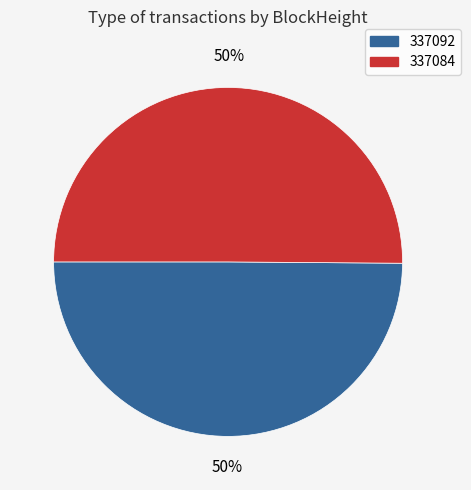

Count the number of slices in the pie.

2